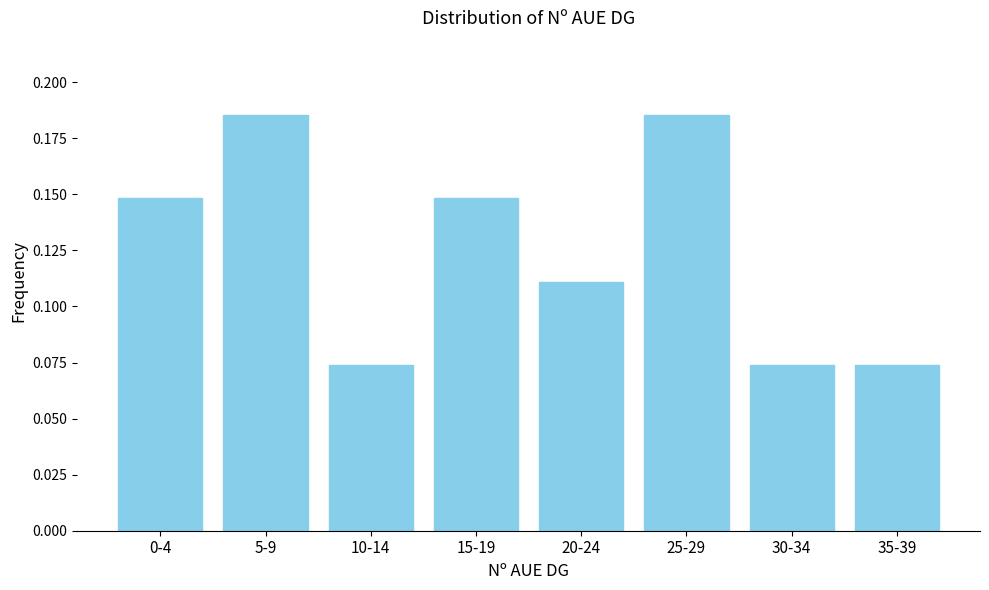

Count the values in the range 0 to 1.

8